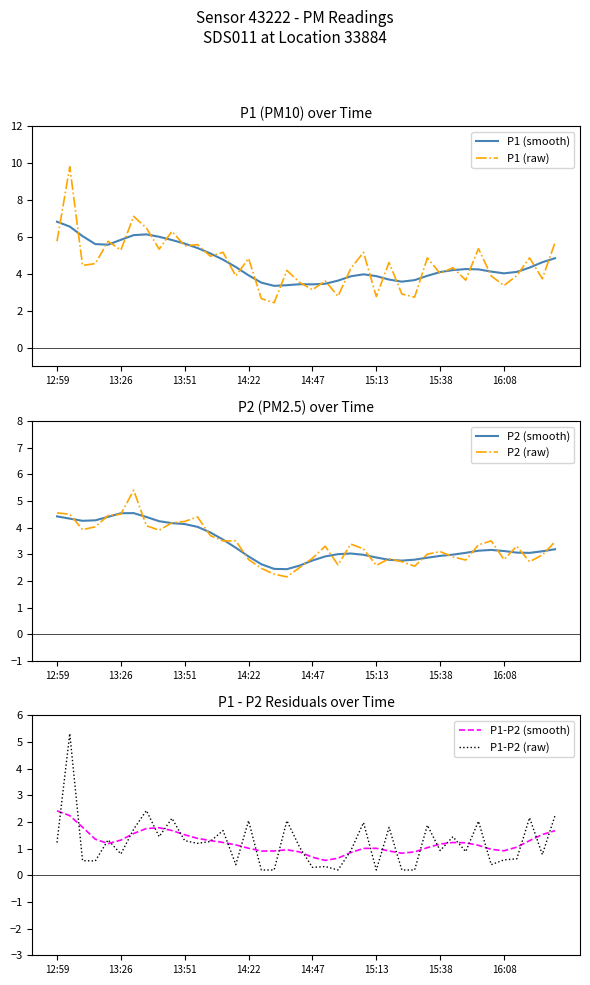

In P1-P2 (smooth), how many points are higher than both neighbors (excluding endpoints)?

4